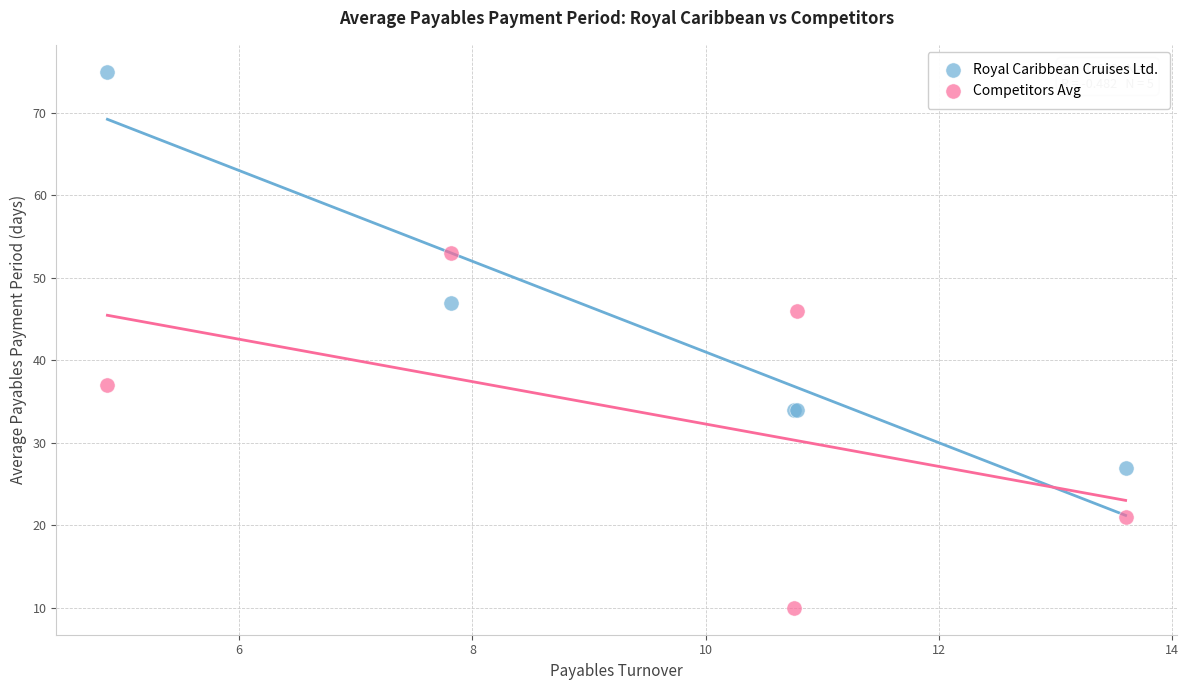

Which series contains the highest Y value?

Royal Caribbean Cruises Ltd.